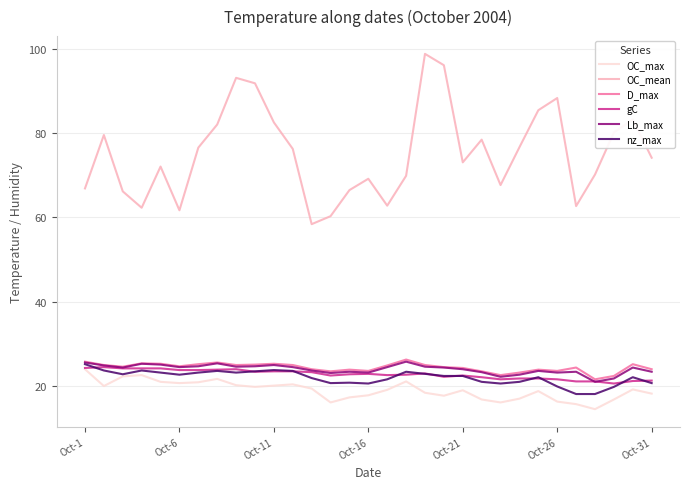

What is the minimum value shown in the chart?

14.4